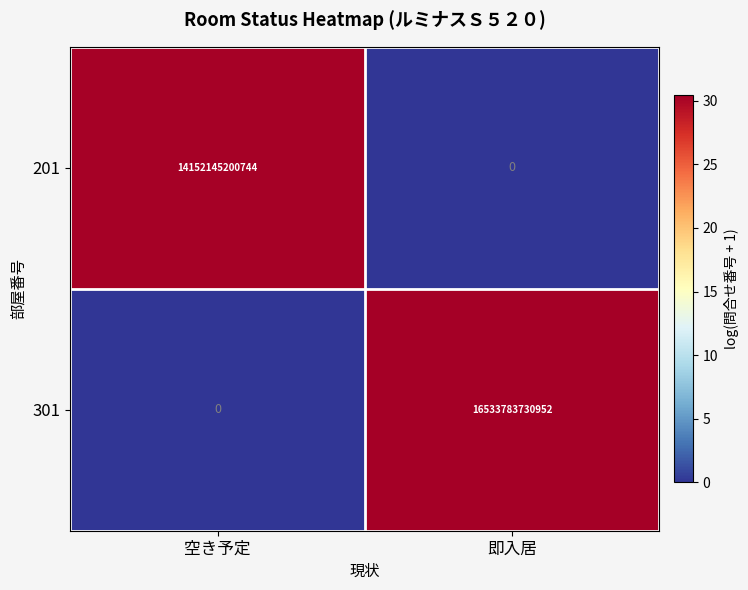

Which category has the lowest value in the 201 series?

即入居